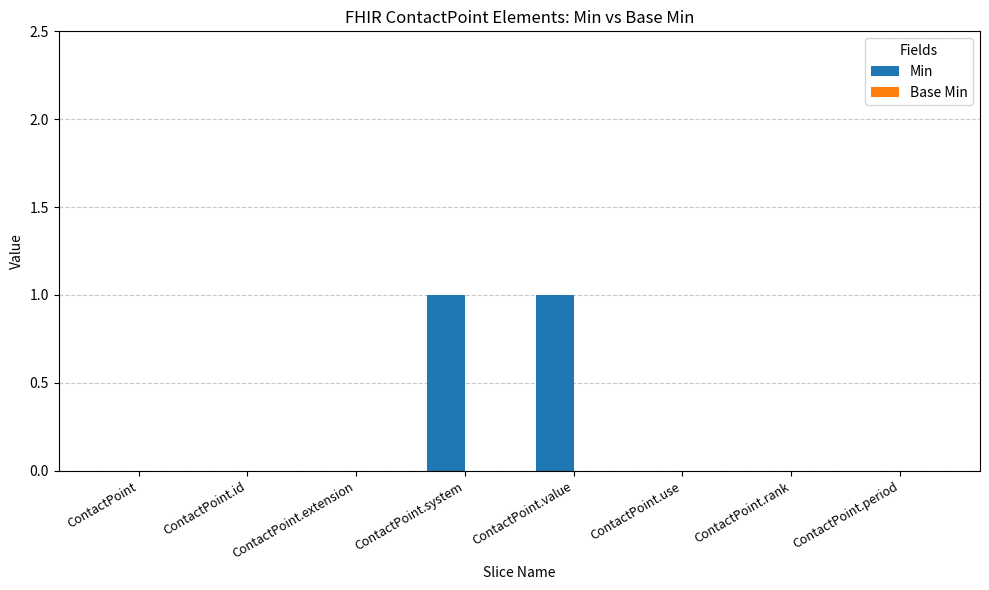

The value at ContactPoint.id is 1. True or false?

False